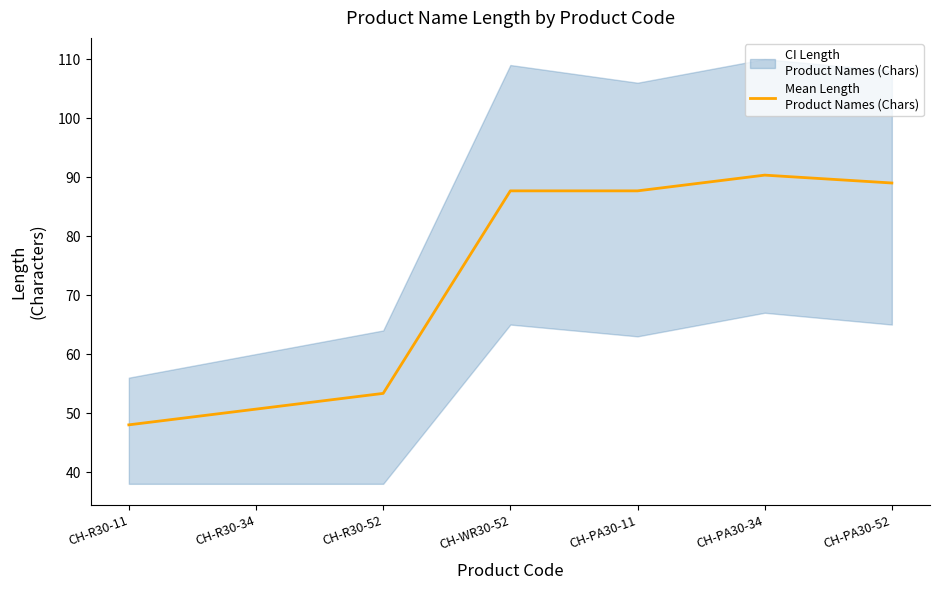

How many series are shown in this chart?

1